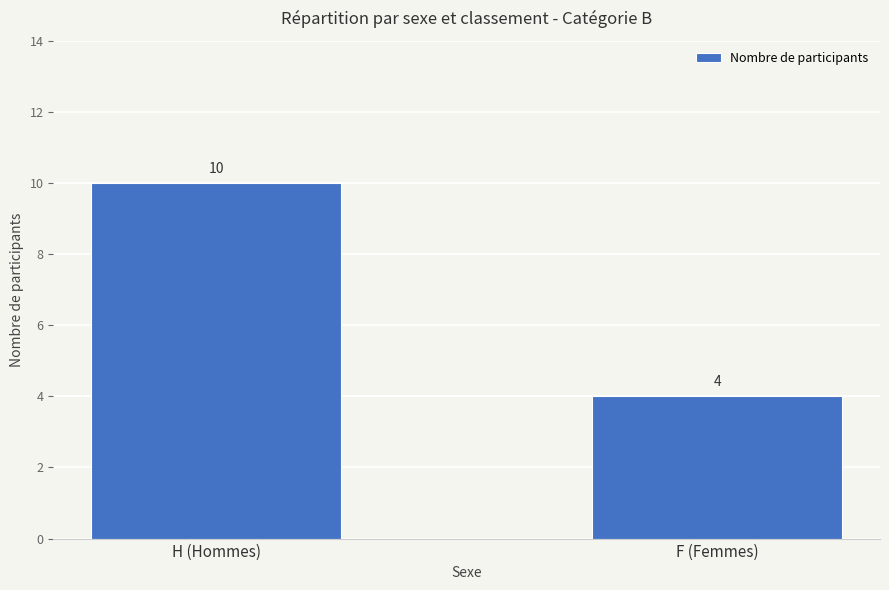

Reading right to left, transcribe all the data shown in this chart.

F (Femmes)=4	H (Hommes)=10